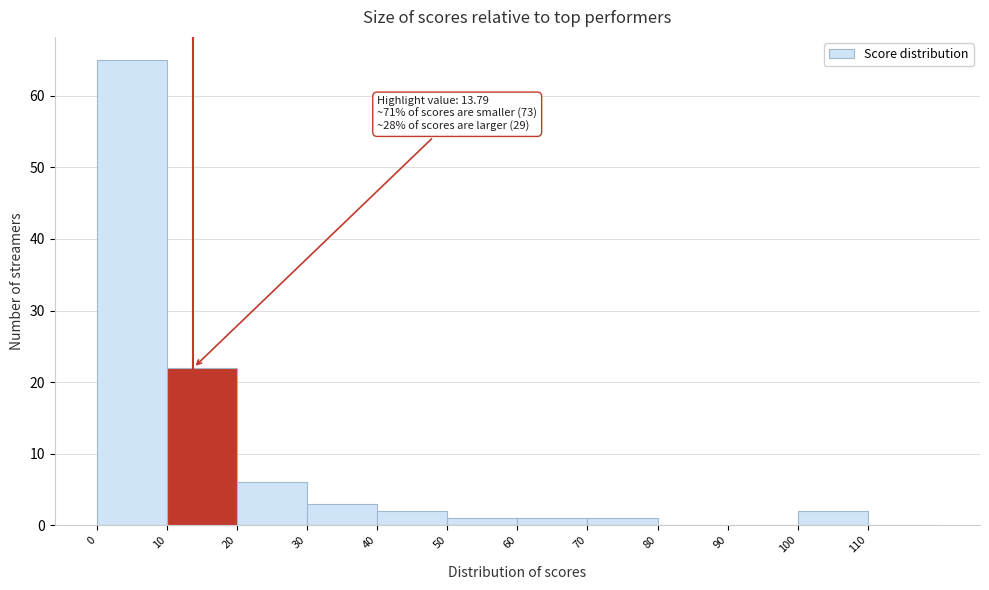

Over which range of the x-axis is the bar tallest?

0 to 10